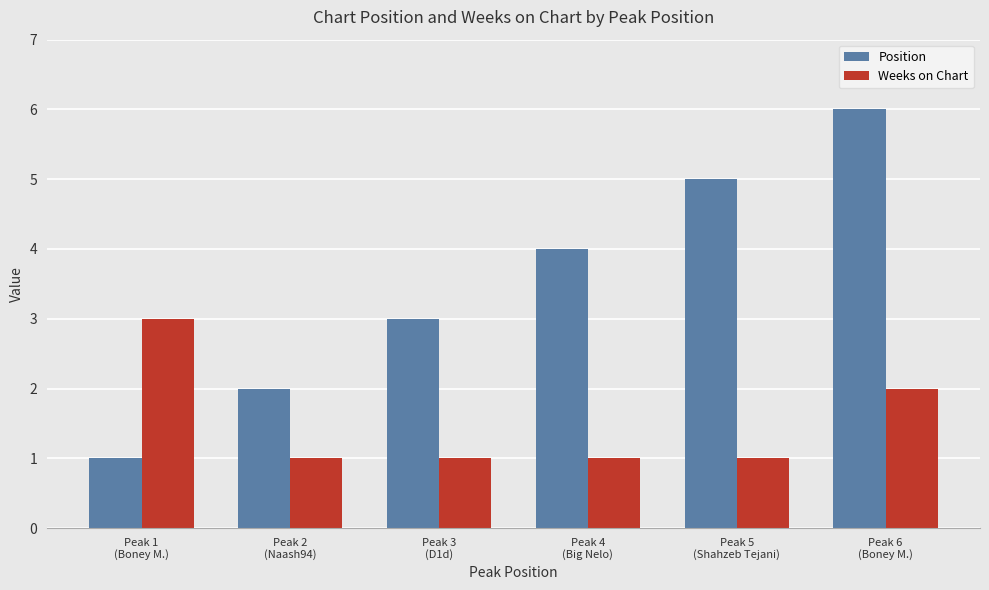

At which label does Position reach its peak?

Peak 6
(Boney M.)